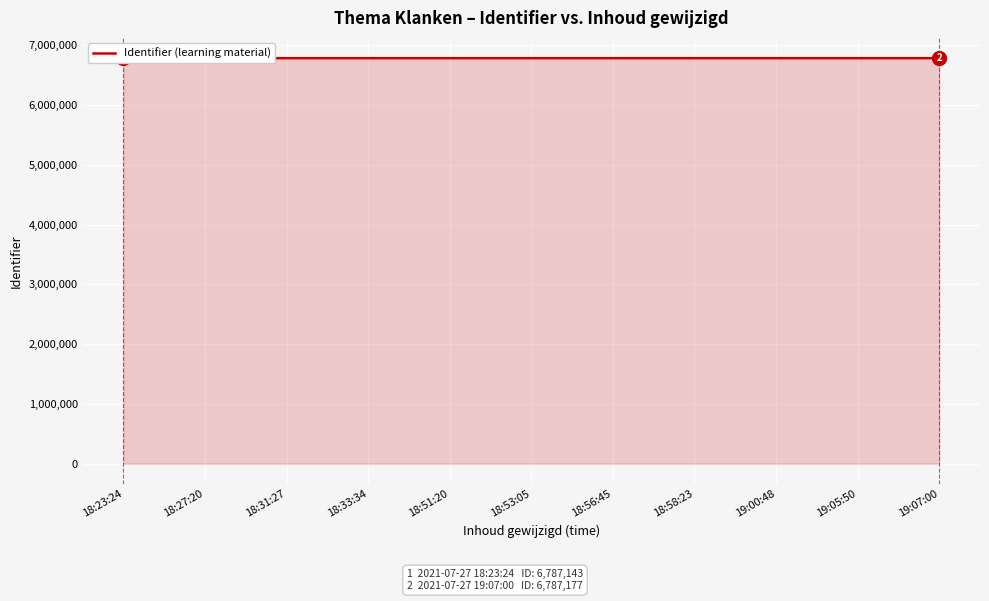

What is the minimum value shown in the chart?

6787137